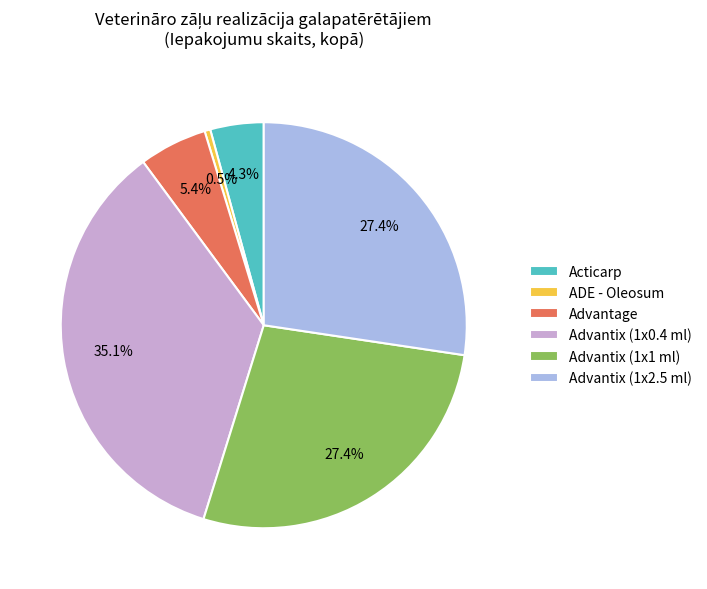

Which slice is the largest?

Advantix (1x0.4 ml)